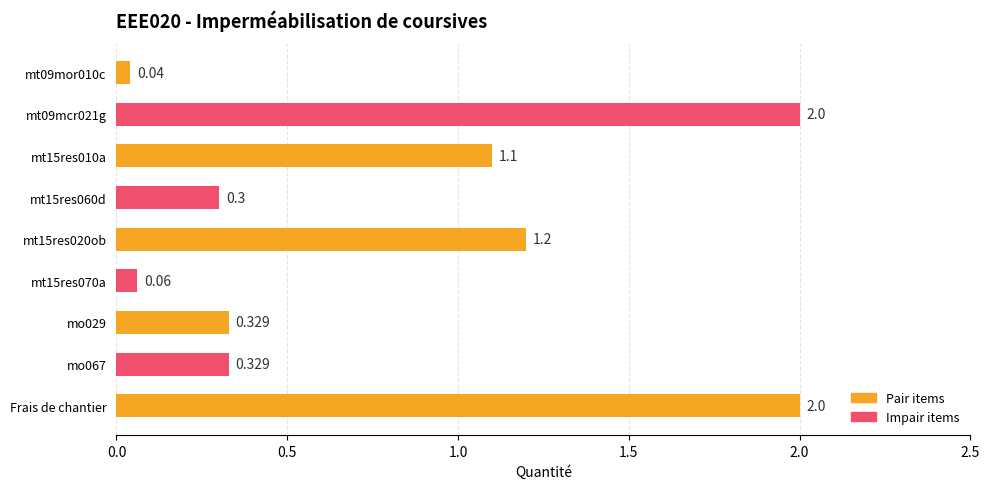

Between Frais de chantier and mt09mor010c, which is larger?

Frais de chantier